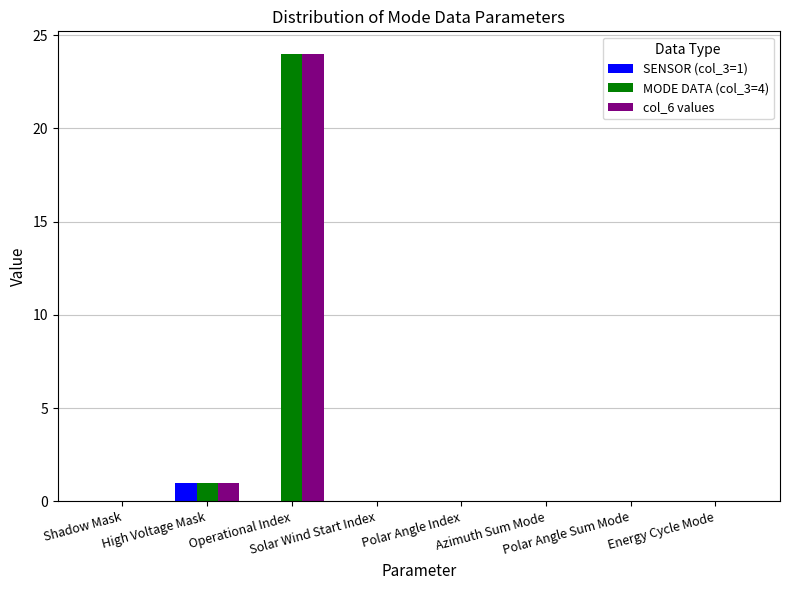

How many distinct data groups are displayed?

3